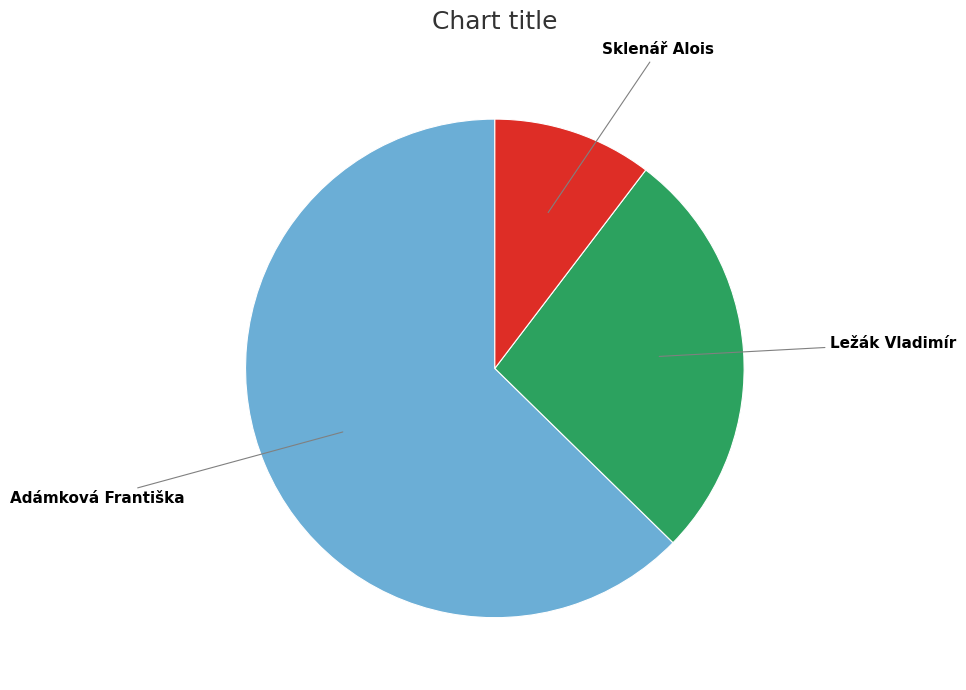

Which slice is the largest?

Adámková Františka